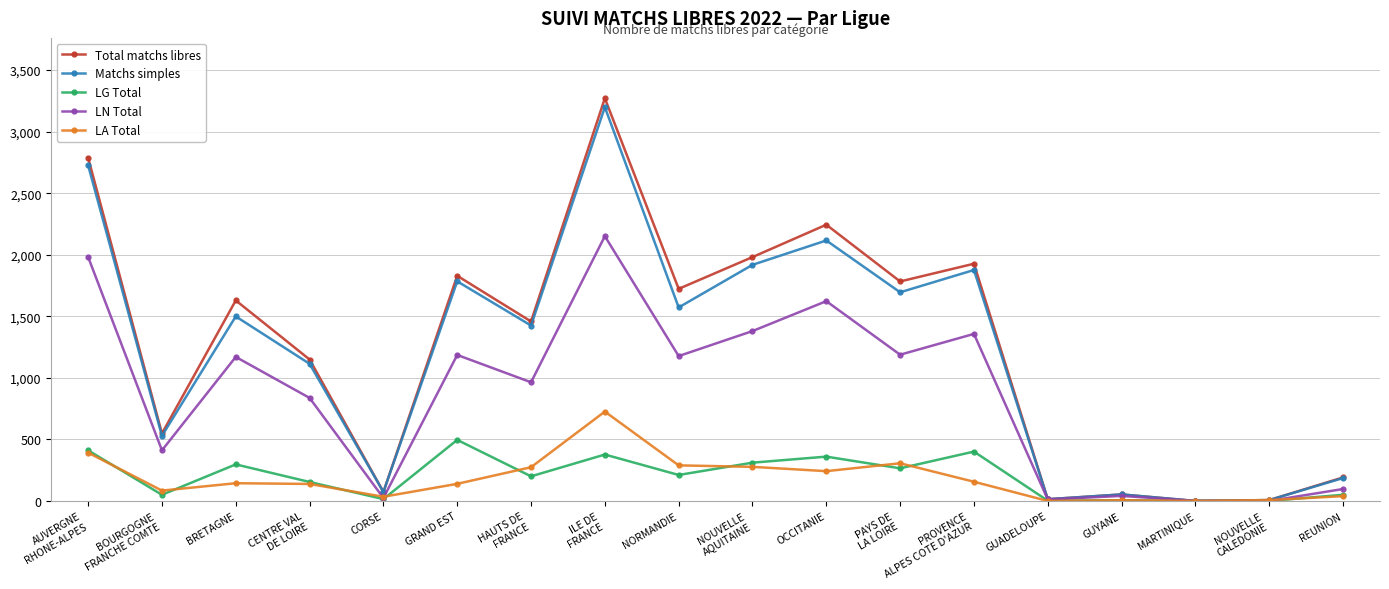

Count the number of data series in this chart.

5